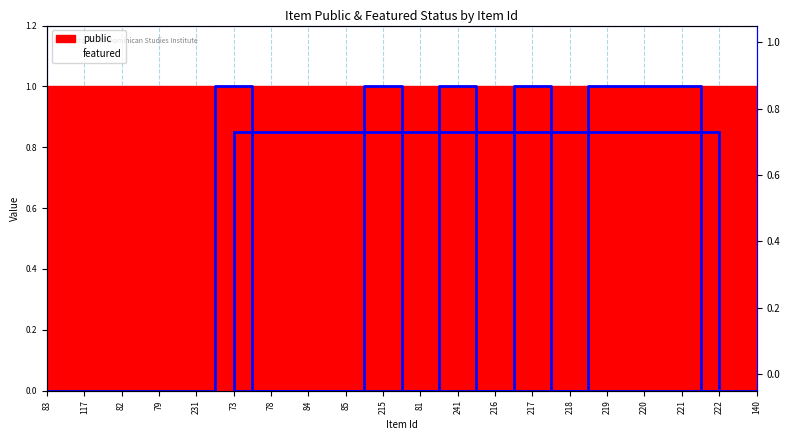

What is the maximum value shown in the chart?

1